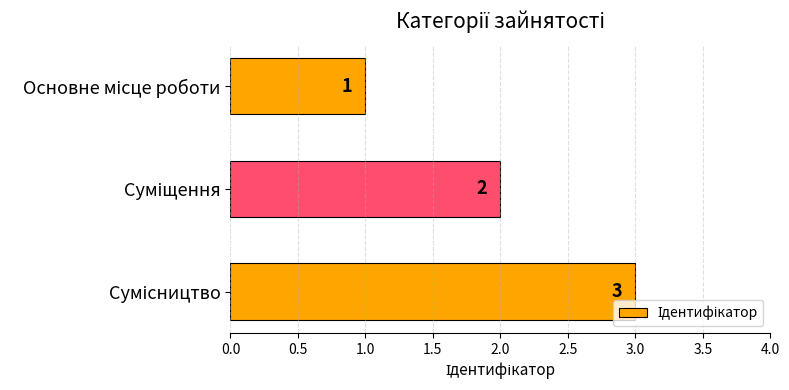

What is the greatest value displayed?

3